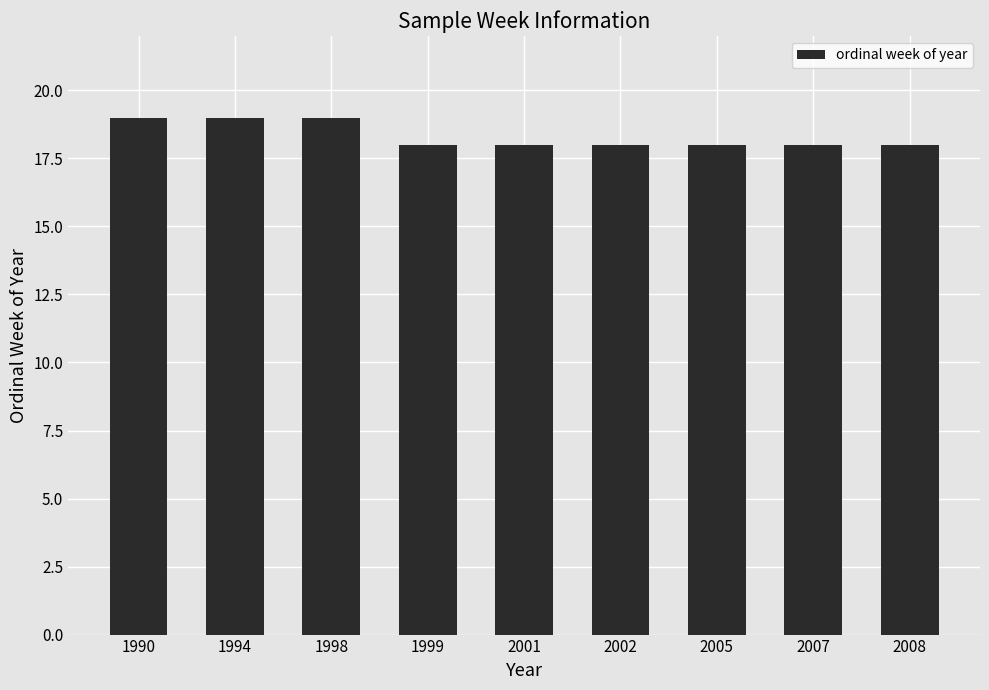

Reading right to left, list all the values displayed in this chart.

2008=18	2007=18	2005=18	2002=18	2001=18	1999=18	1998=19	1994=19	1990=19